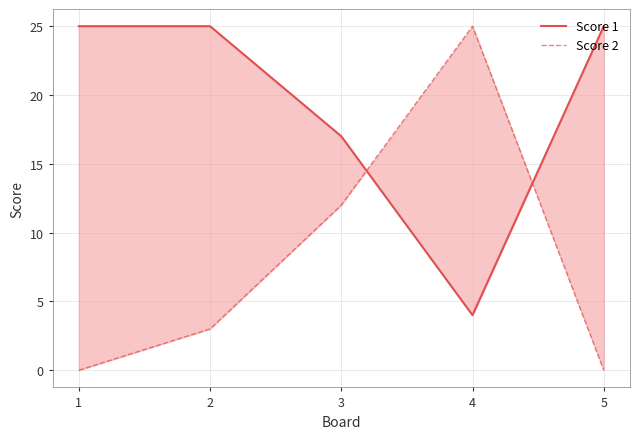

How many values in the Score 1 series are below 25?

2